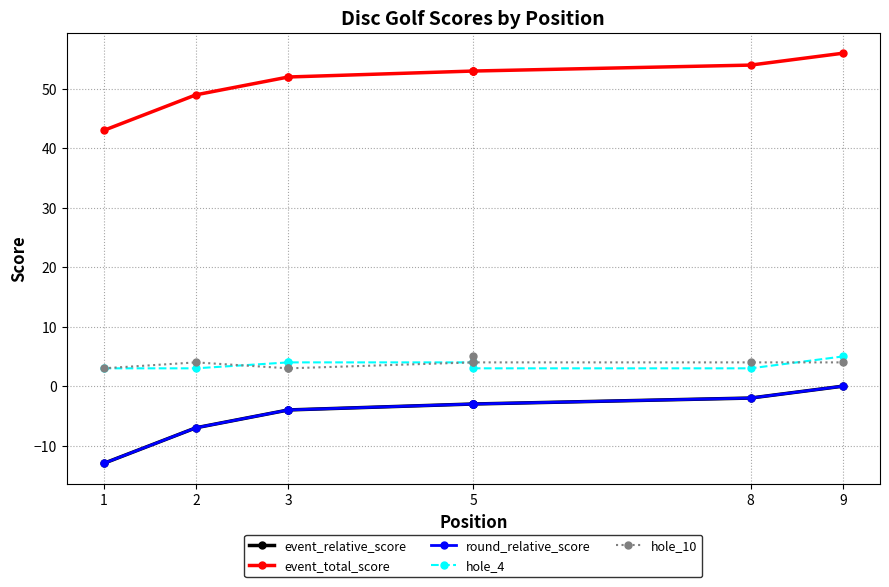

True or false: round_relative_score and event_total_score intersect in this chart.

False